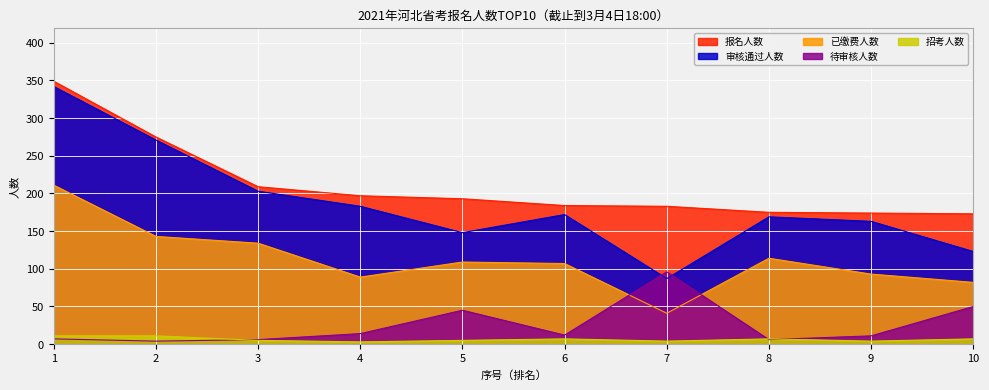

Read the 审核通过人数 value at 10, to the nearest 10.

120